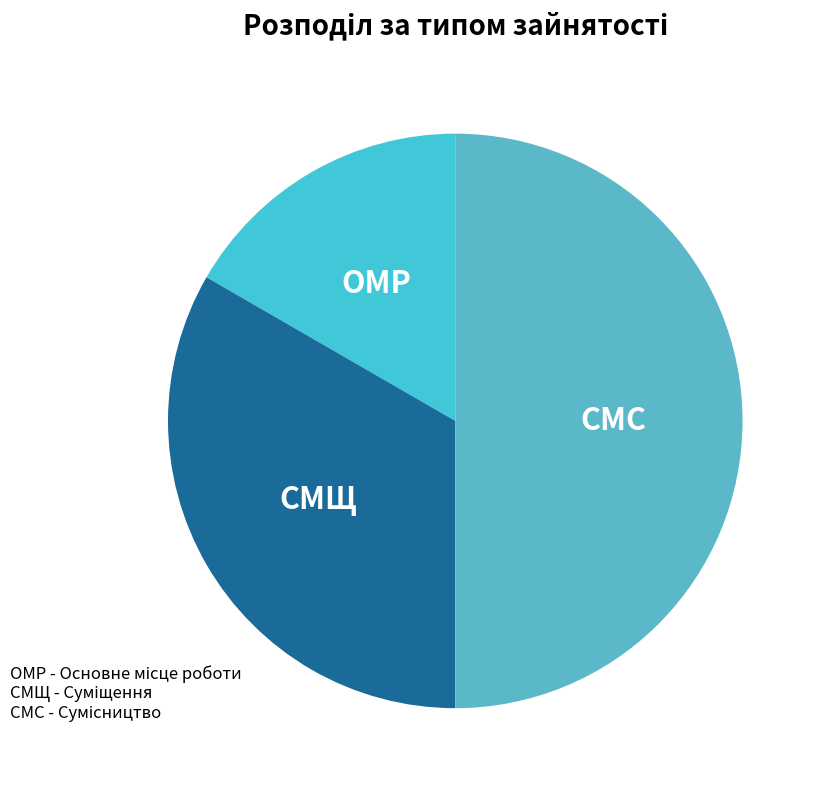

Is there any slice that represents more than half of the pie?

No